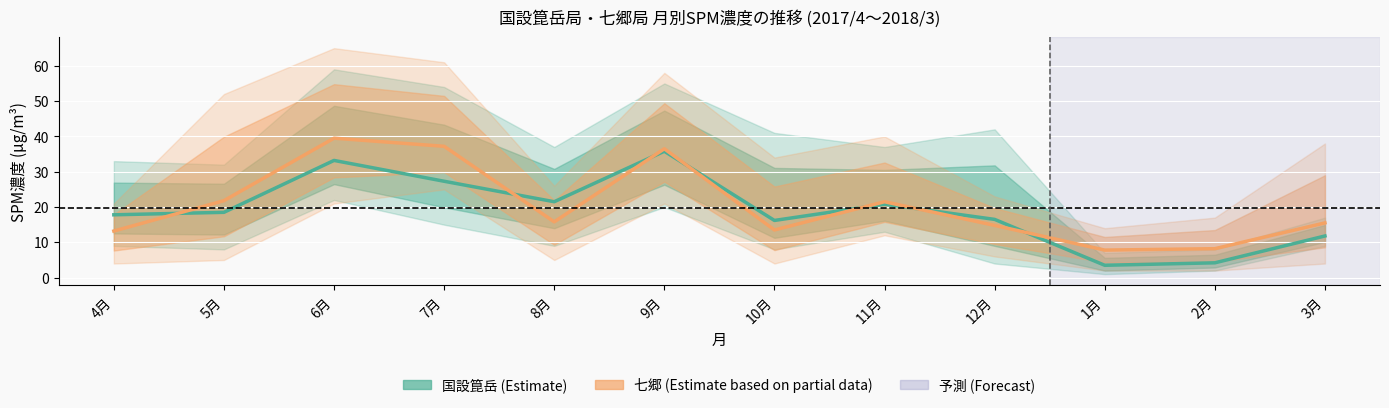

What is the value of the 国設箟岳 point at the 9th from the left?

16.5